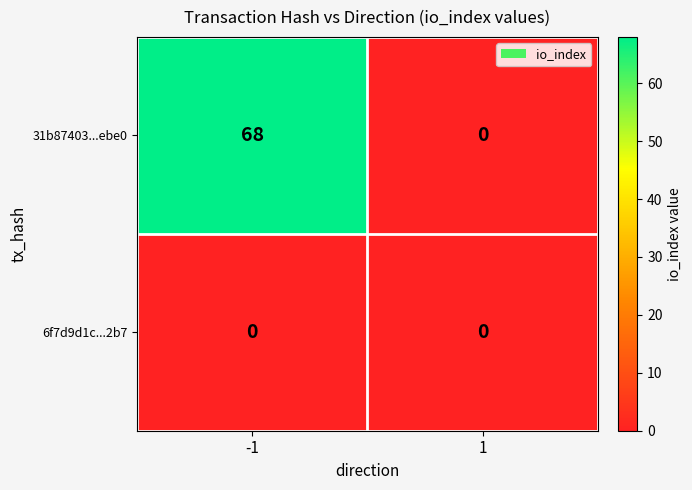

What is the total value across all series at -1?

68